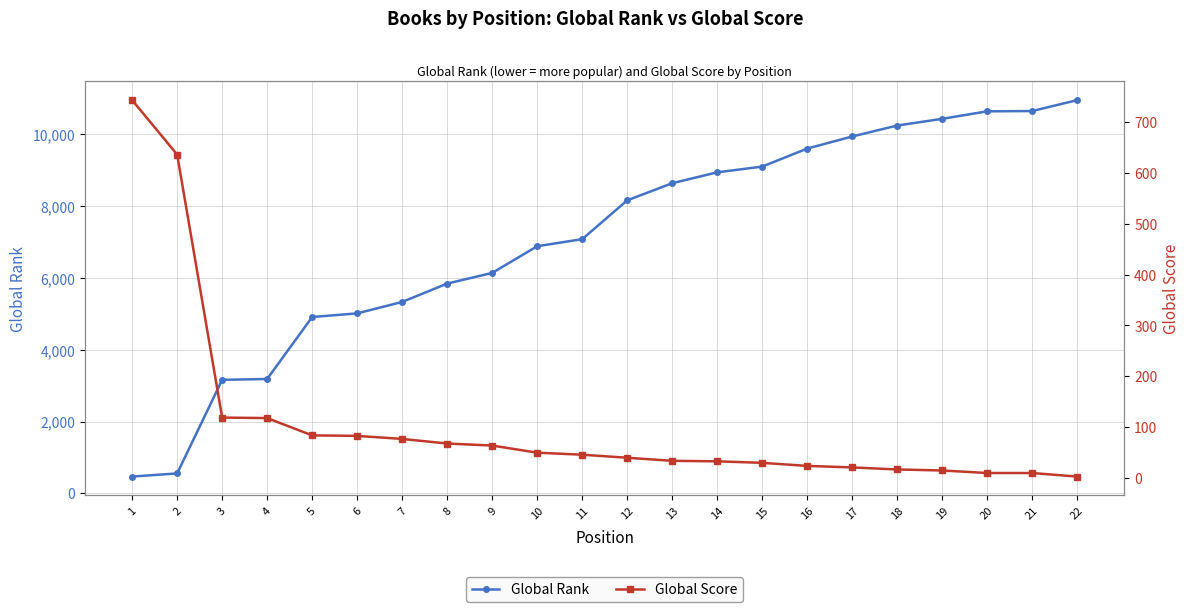

What is the difference between the second highest and second lowest values in the Global Score series?

626